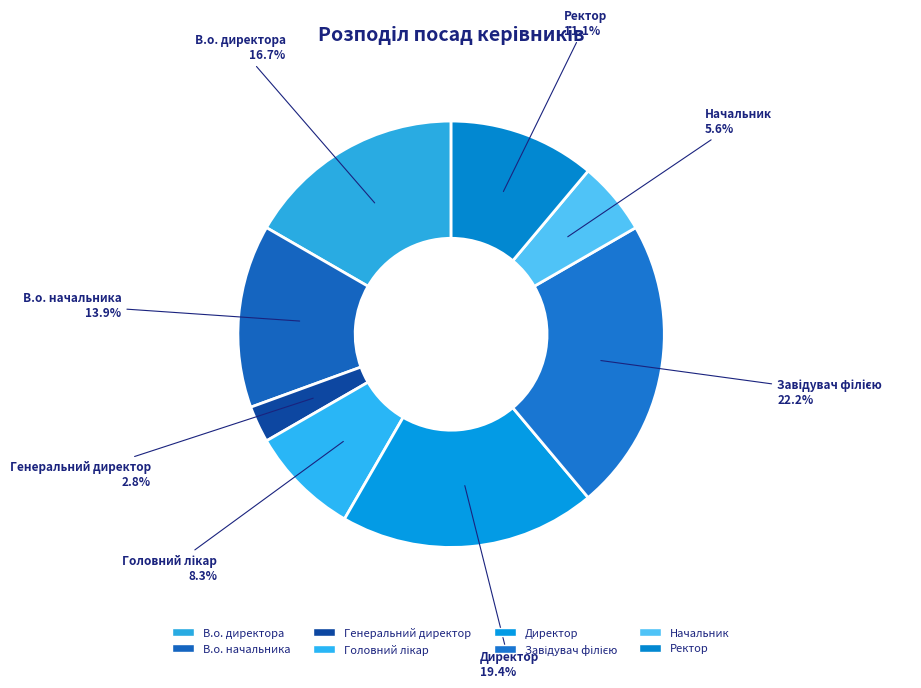

How many segments does this pie chart have?

8